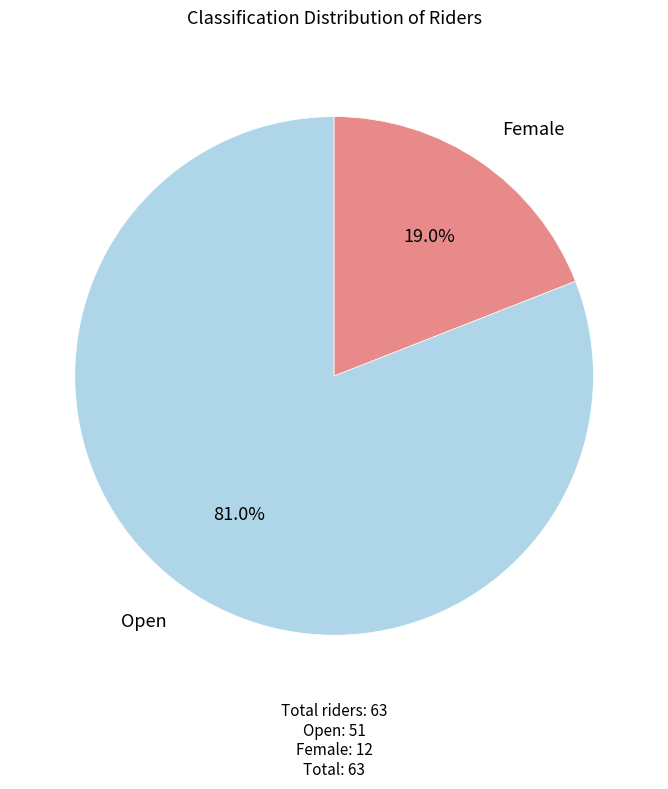

Does any single category account for the majority?

Yes